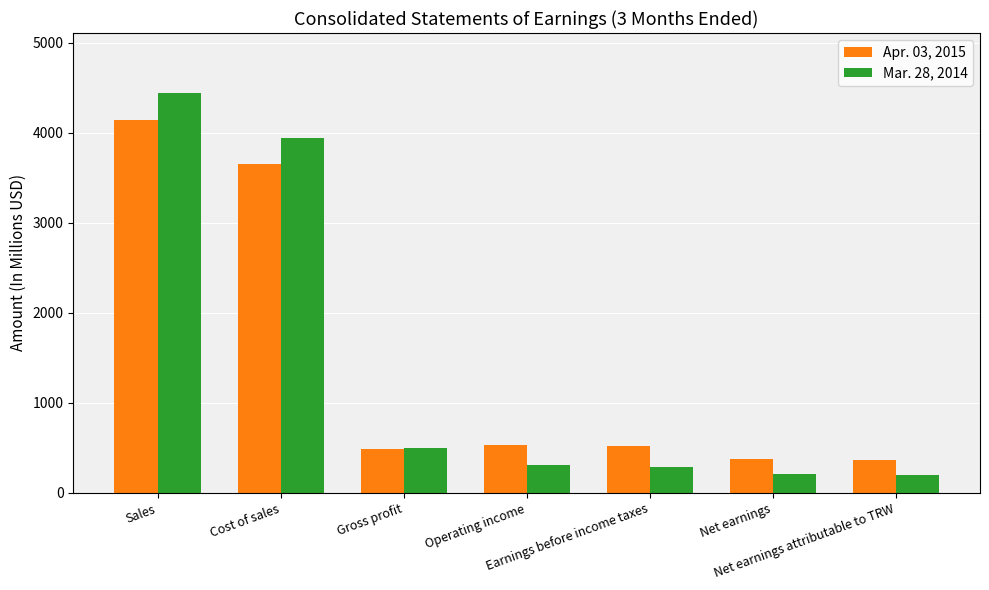

Between Gross profit and Net earnings, which series saw the biggest shift?

Mar. 28, 2014